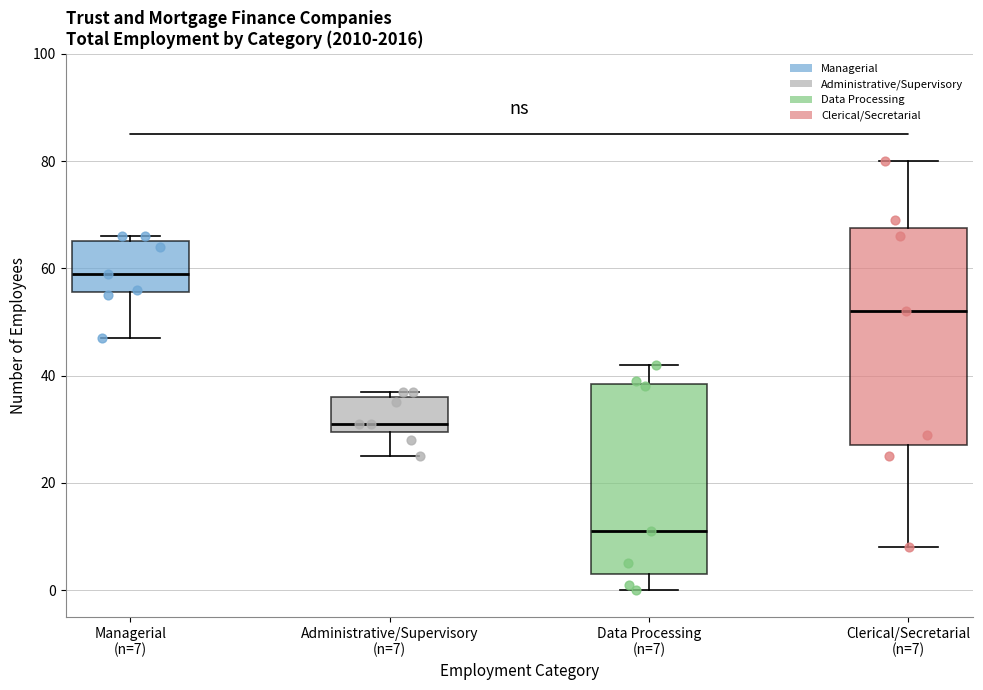

Where does the upper whisker of the box for Data Processing (n=7) end on the y-axis? The values are not printed on the chart, so give them approximately, as read against the axis.

42